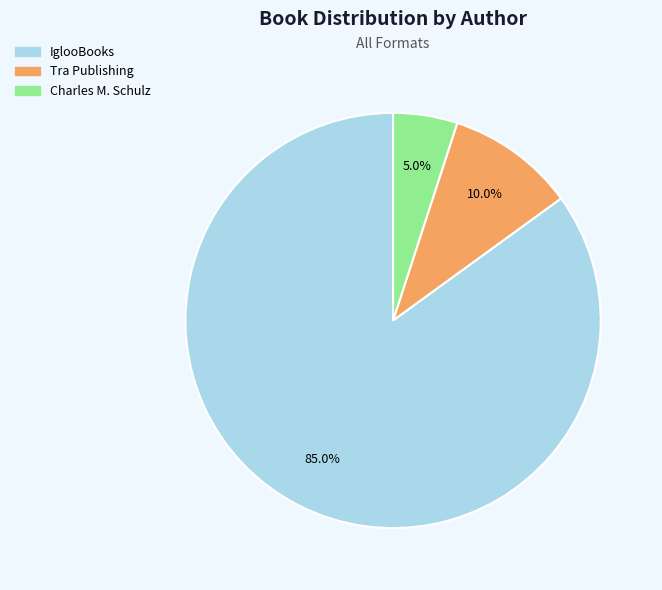

True or false: Charles M. Schulz accounts for 1% of the total.

False